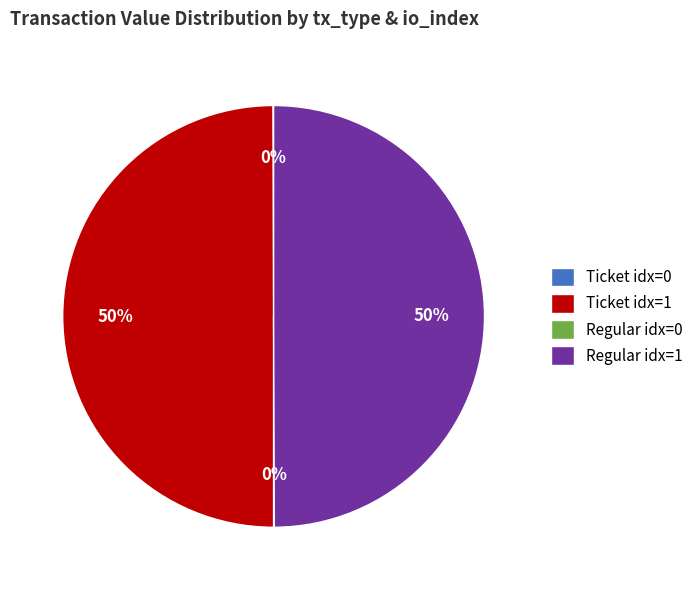

To the nearest percent, what percentage of the pie is Regular idx=1?

50%